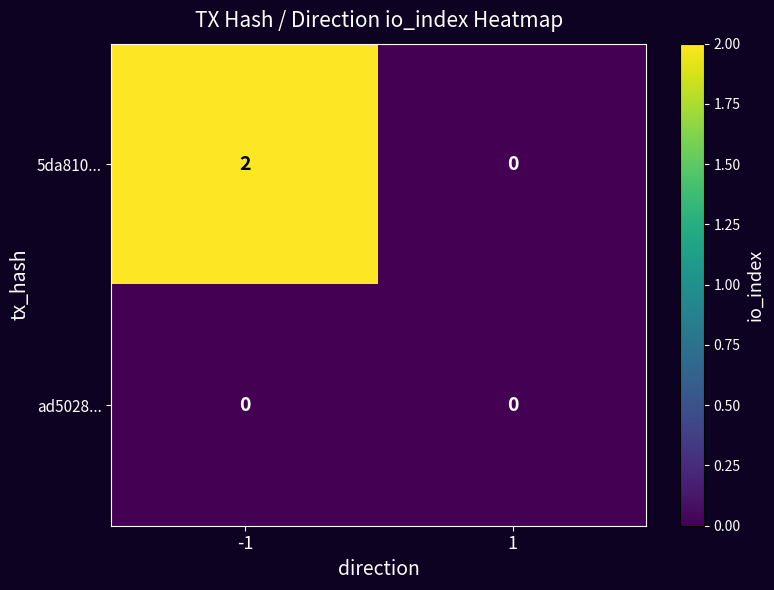

What is the greatest value displayed?

2